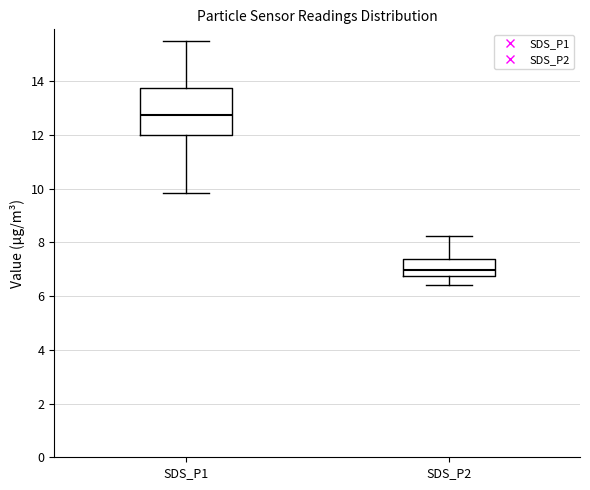

Which box's median line is the highest?

SDS_P1